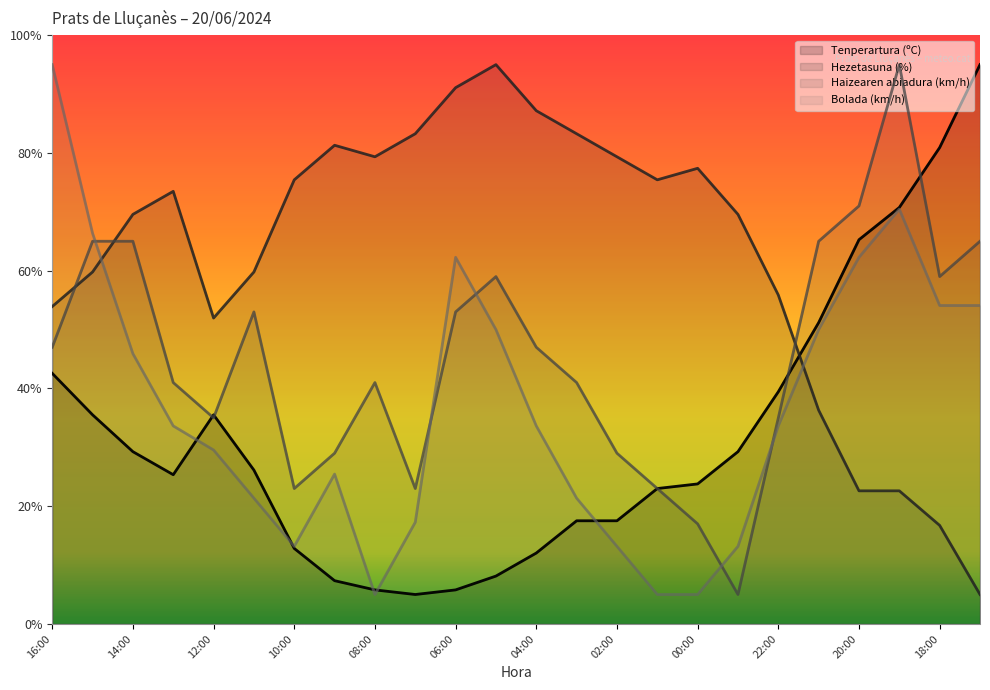

How many values in the Hezetasuna (%) series are below 73?

12